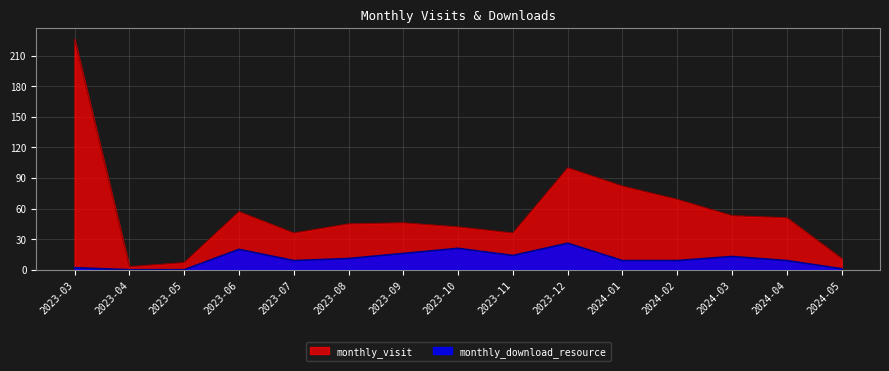

Where is monthly_visit nearest to the value 114?

2023-12